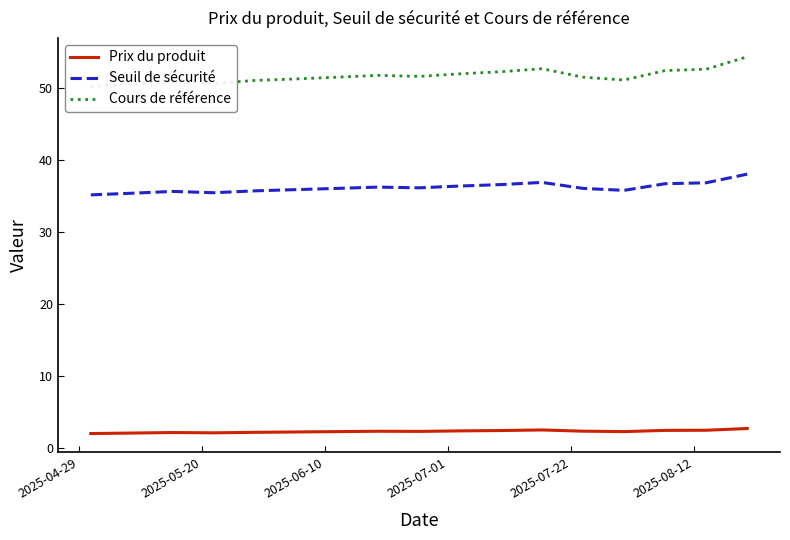

True or false: Seuil de sécurité and Prix du produit cross at least once.

False